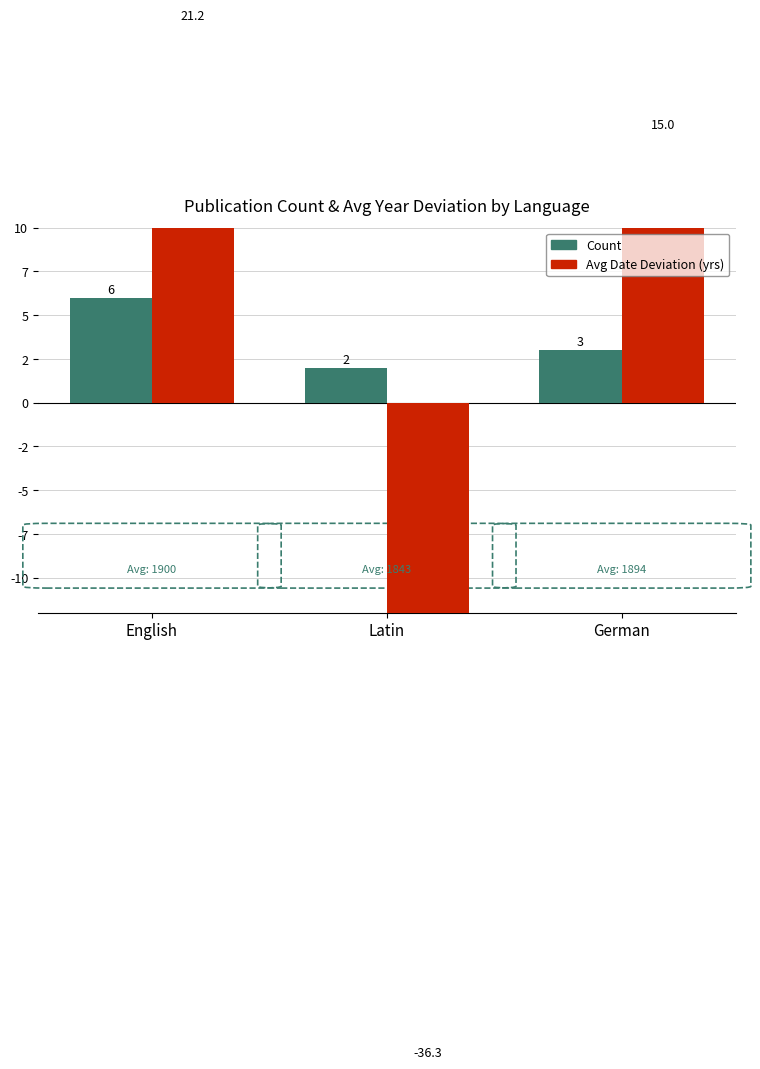

Rank the series at German from lowest to highest value.

Count, Avg Date
Deviation (yrs)